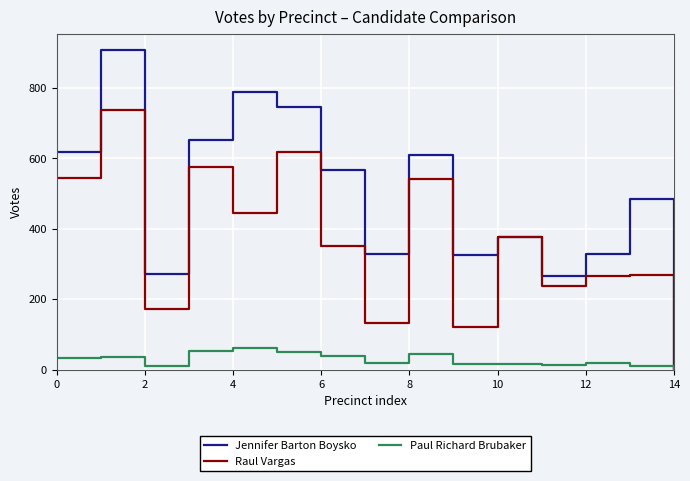

Which series has the largest range (max minus min)?

Jennifer Barton Boysko